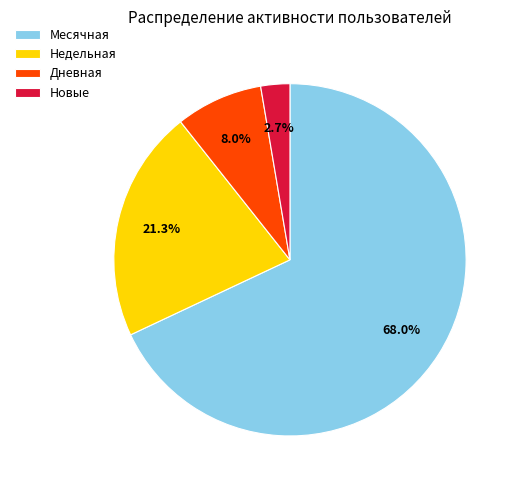

How many slices are in this pie chart?

4